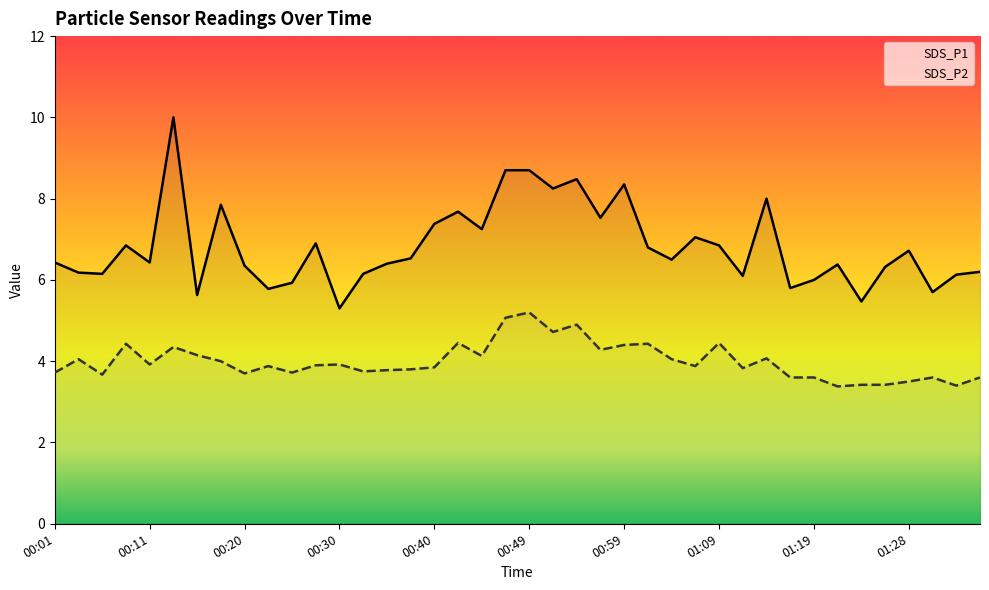

Reading left to right, list all the values displayed in this chart.

SDS_P1: 00:01=6.4	00:03=6.2	00:06=6.2	00:08=6.8	00:11=6.4	00:13=10.0	00:15=5.6	00:18=7.8	00:20=6.3	00:23=5.8	00:25=5.9	00:28=6.9	00:30=5.3	00:32=6.2	00:35=6.4	00:37=6.5	00:40=7.4	00:42=7.7	00:45=7.2	00:47=8.7	00:49=8.7	00:52=8.2	00:54=8.5	00:57=7.5	00:59=8.3	01:02=6.8	01:04=6.5	01:06=7.0	01:09=6.8	01:11=6.1	01:14=8.0	01:16=5.8	01:19=6.0	01:21=6.4	01:23=5.5	01:26=6.3	01:28=6.7	01:31=5.7	01:33=6.1	01:36=6.2
SDS_P2: 00:01=3.7	00:03=4.0	00:06=3.7	00:08=4.4	00:11=3.9	00:13=4.3	00:15=4.2	00:18=4.0	00:20=3.7	00:23=3.9	00:25=3.7	00:28=3.9	00:30=3.9	00:32=3.8	00:35=3.8	00:37=3.8	00:40=3.9	00:42=4.5	00:45=4.1	00:47=5.1	00:49=5.2	00:52=4.7	00:54=4.9	00:57=4.3	00:59=4.4	01:02=4.4	01:04=4.0	01:06=3.9	01:09=4.5	01:11=3.8	01:14=4.1	01:16=3.6	01:19=3.6	01:21=3.4	01:23=3.4	01:26=3.4	01:28=3.5	01:31=3.6	01:33=3.4	01:36=3.6